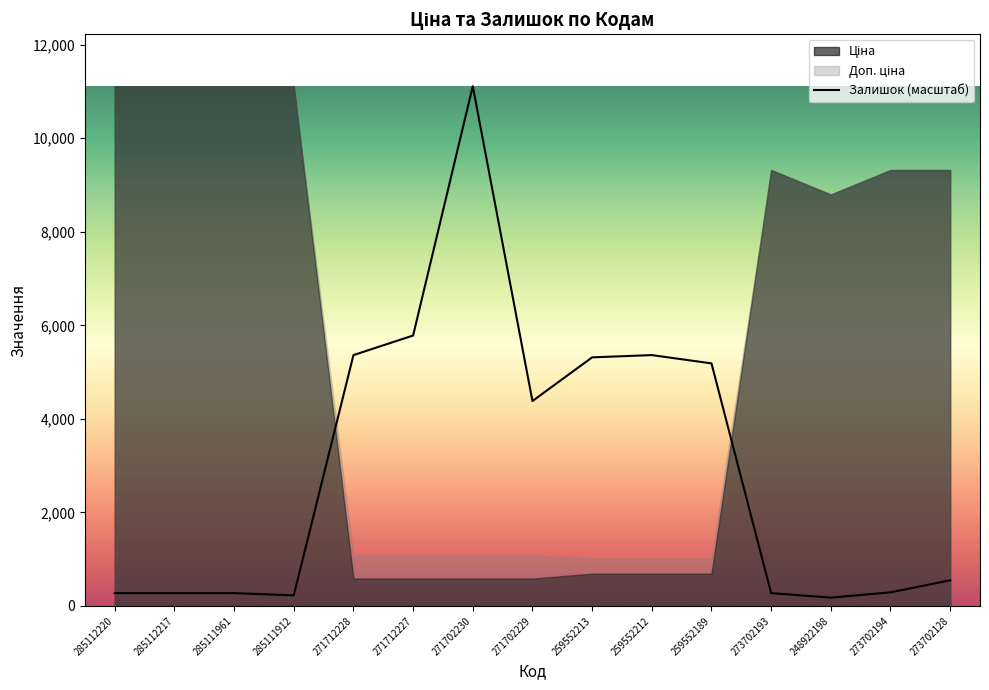

What is the difference between the maximum and minimum values?

10936.4